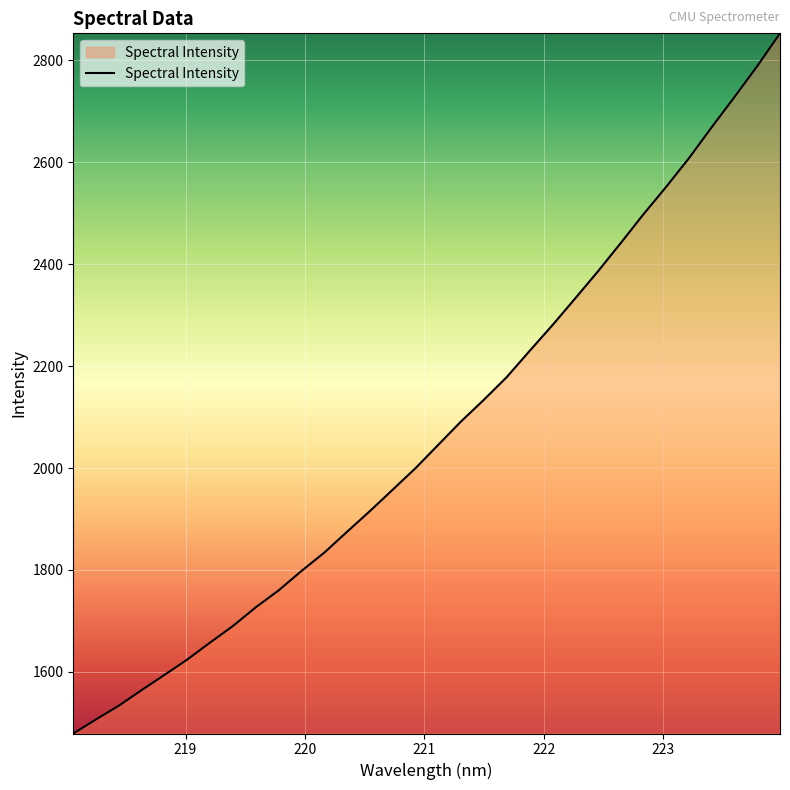

Does the chart have visible grid lines?

Yes